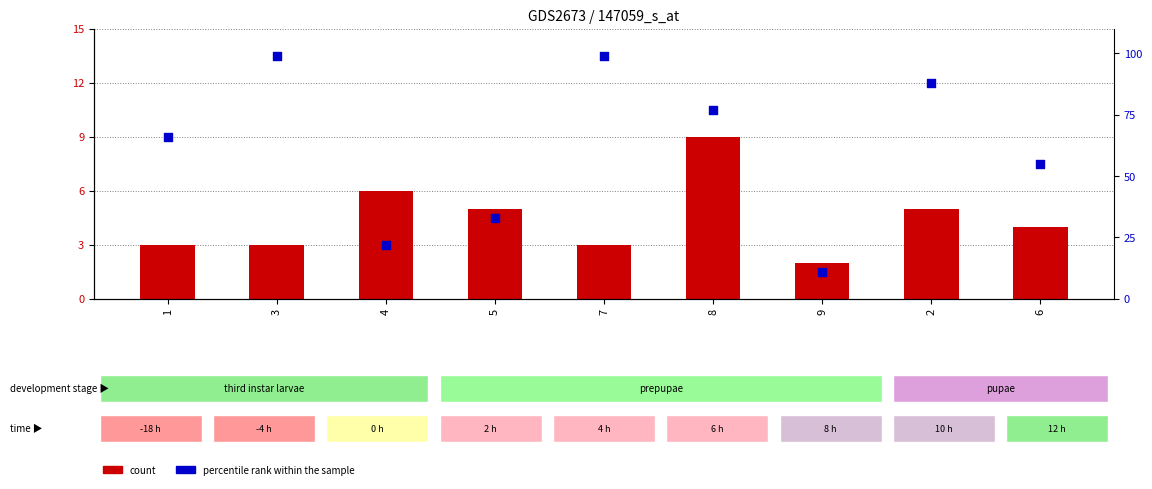

Which series has the widest spread of Y values?

percentile rank within the sample